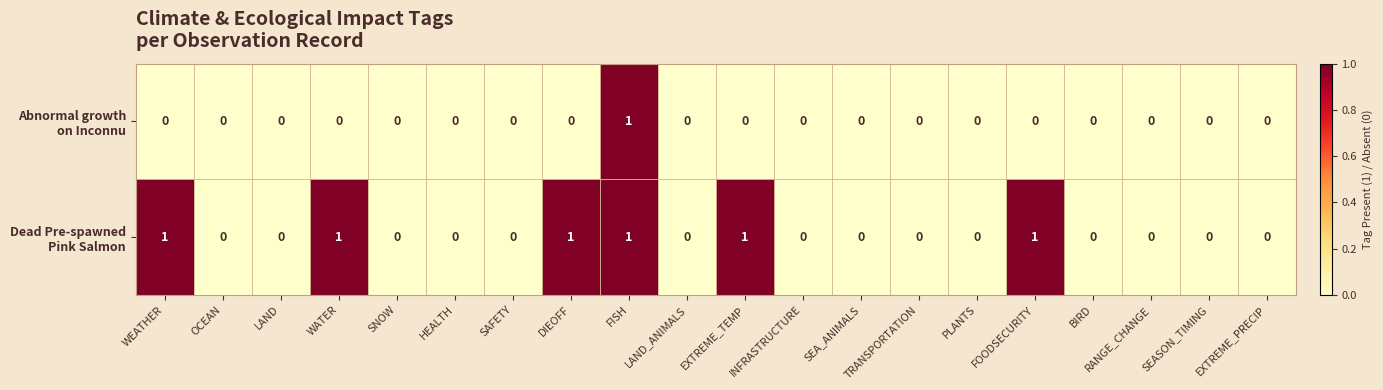

At which category is the sum across all series the highest?

FISH